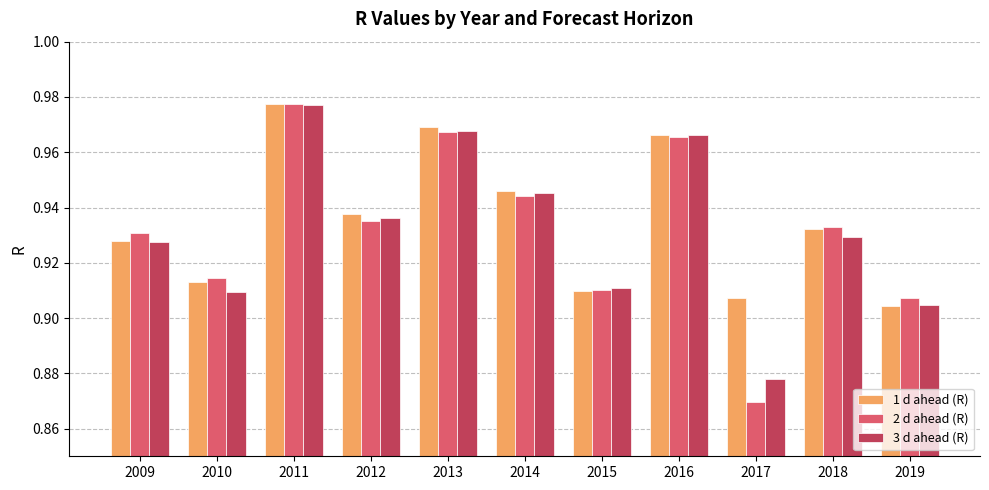

How many 1 d ahead (R) values are between 0 and 1?

11